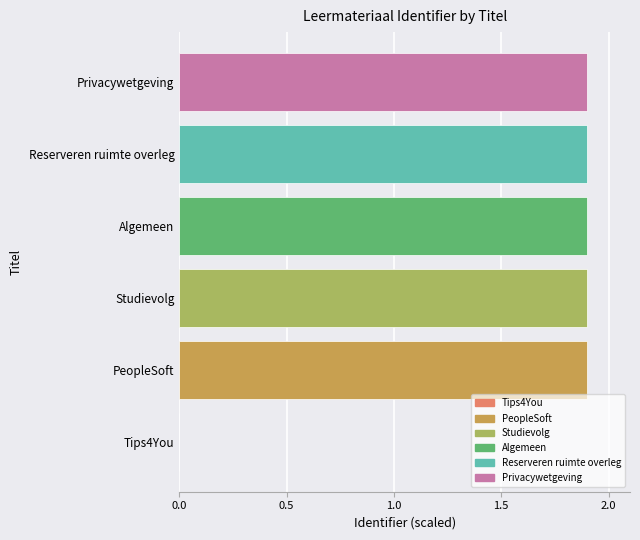

The chart shows a value of 1.3 at Tips4You. True or false?

False